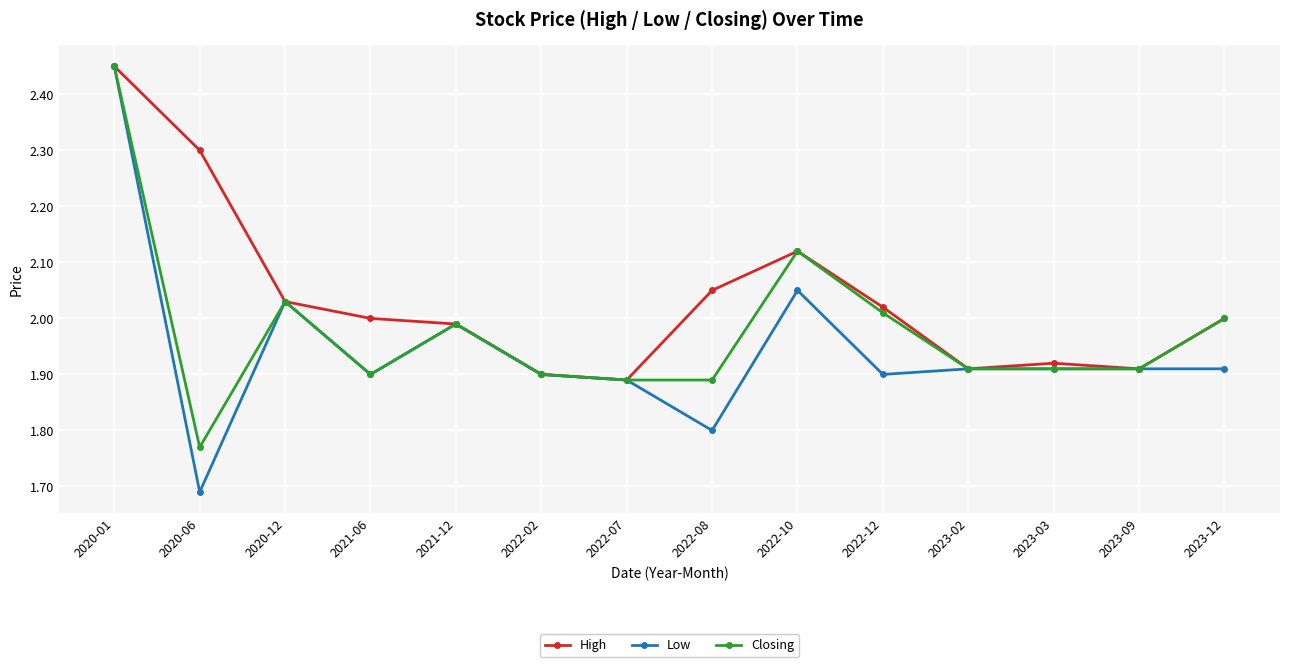

Is this an area chart (filled region under the line)?

No